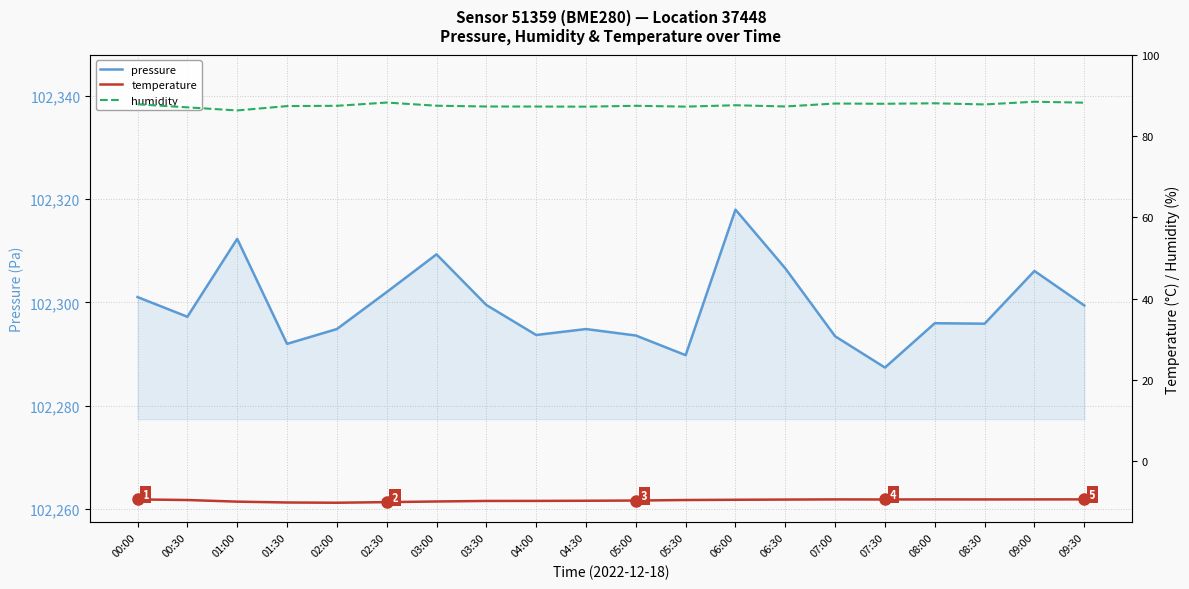

What is the difference between the highest and lowest values at 09:00?

102315.4